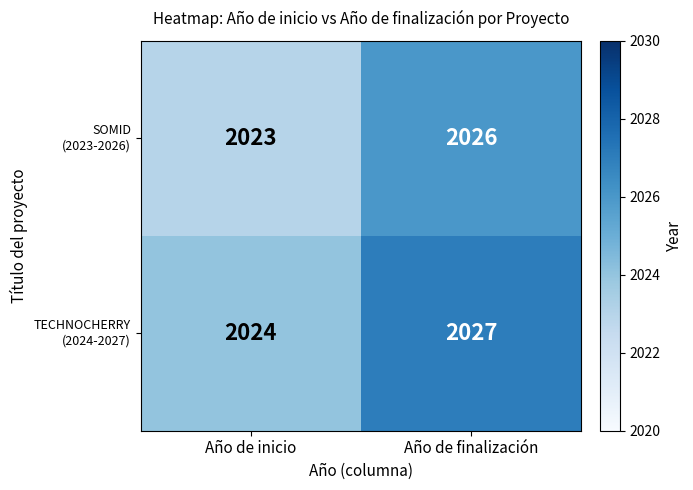

Which label corresponds to the smallest value in the chart?

Año de inicio